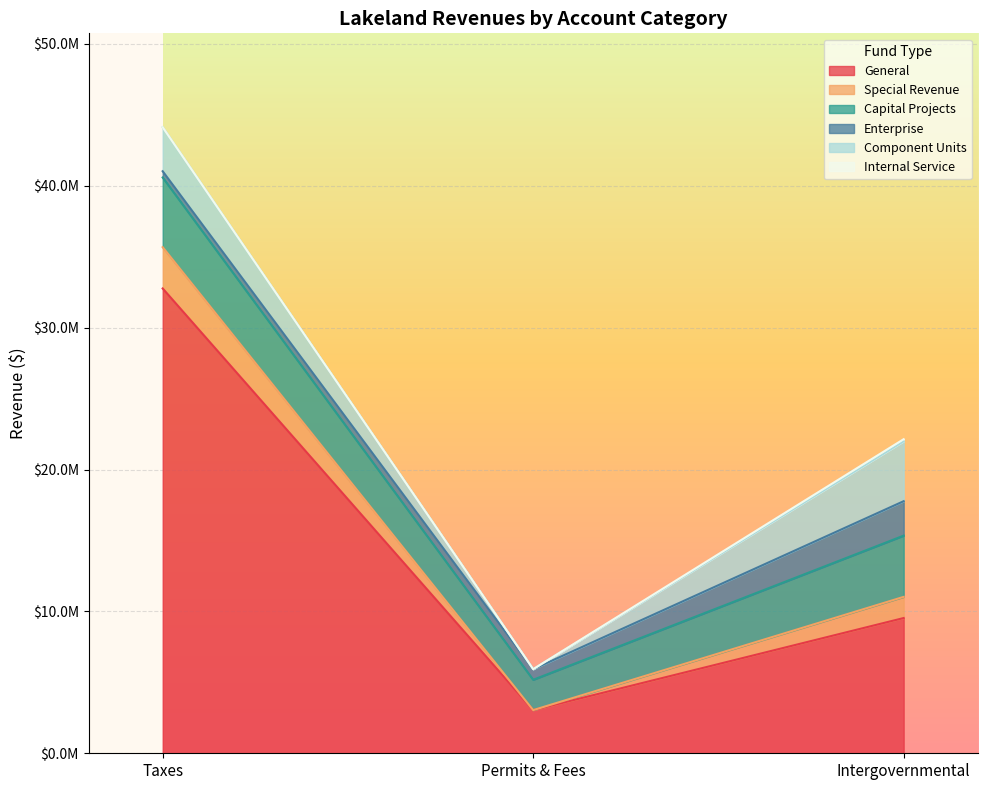

What is the greatest value displayed?

44122826